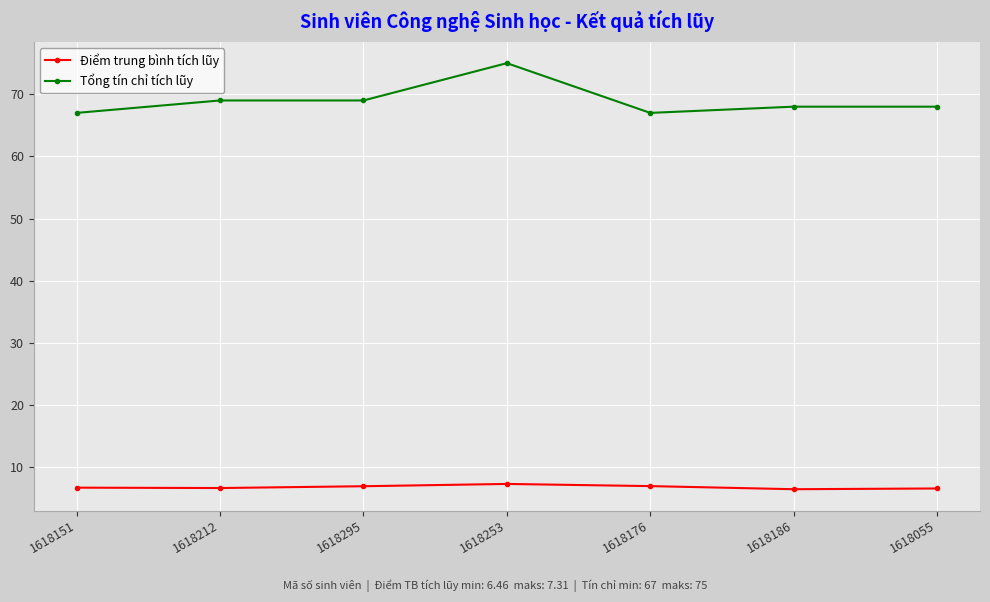

Between 1618151 and 1618295, which series saw the biggest shift?

Tổng tín chỉ tích lũy